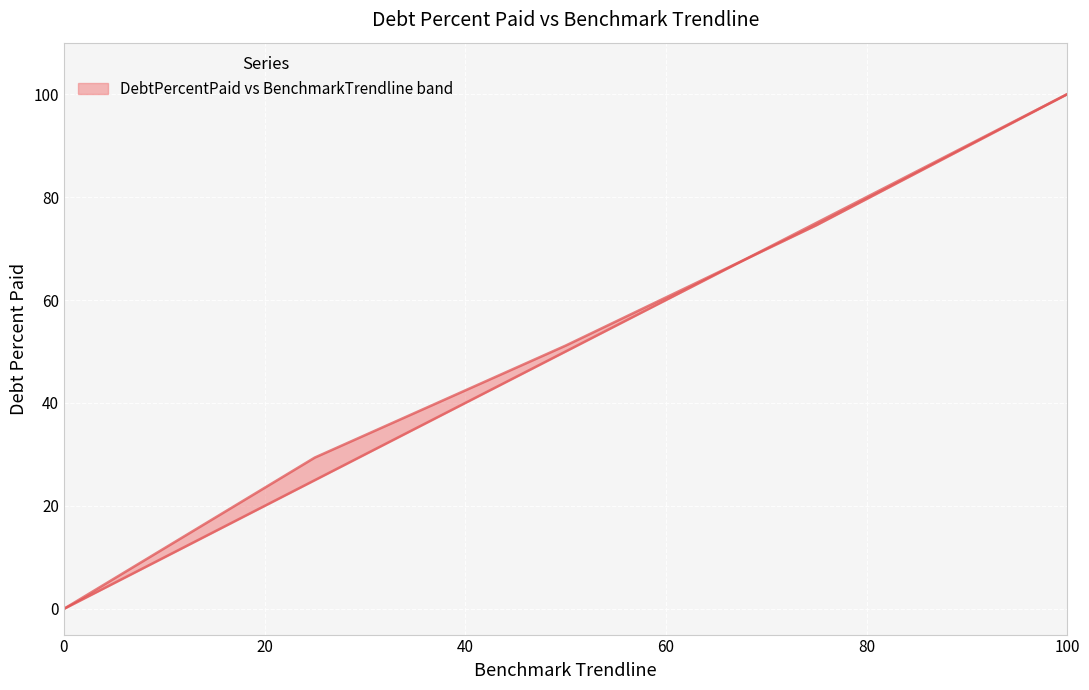

True or false: BenchmarkTrendline and DebtPercentPaid intersect in this chart.

True